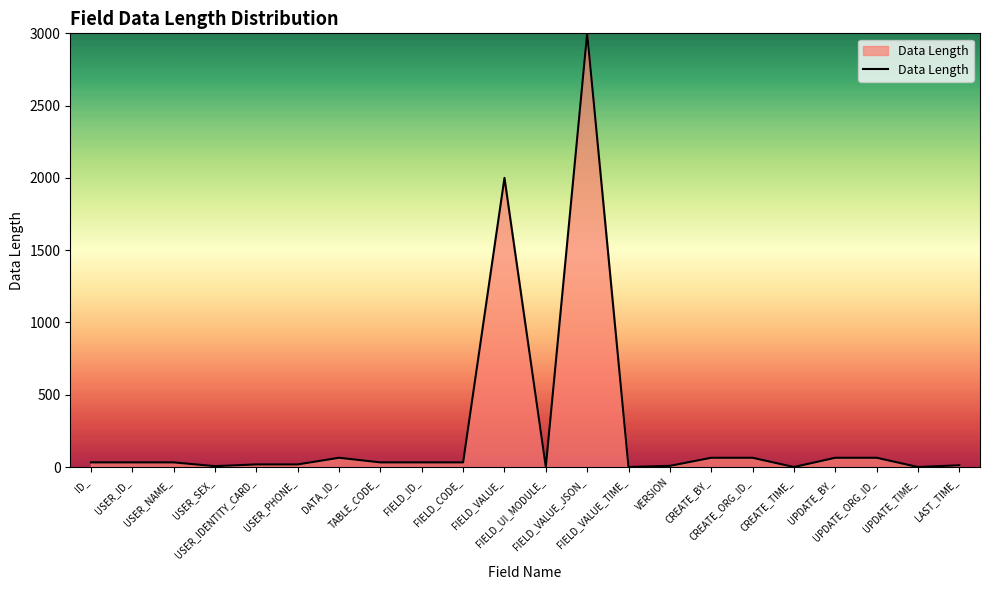

What is the greatest value displayed?

3000